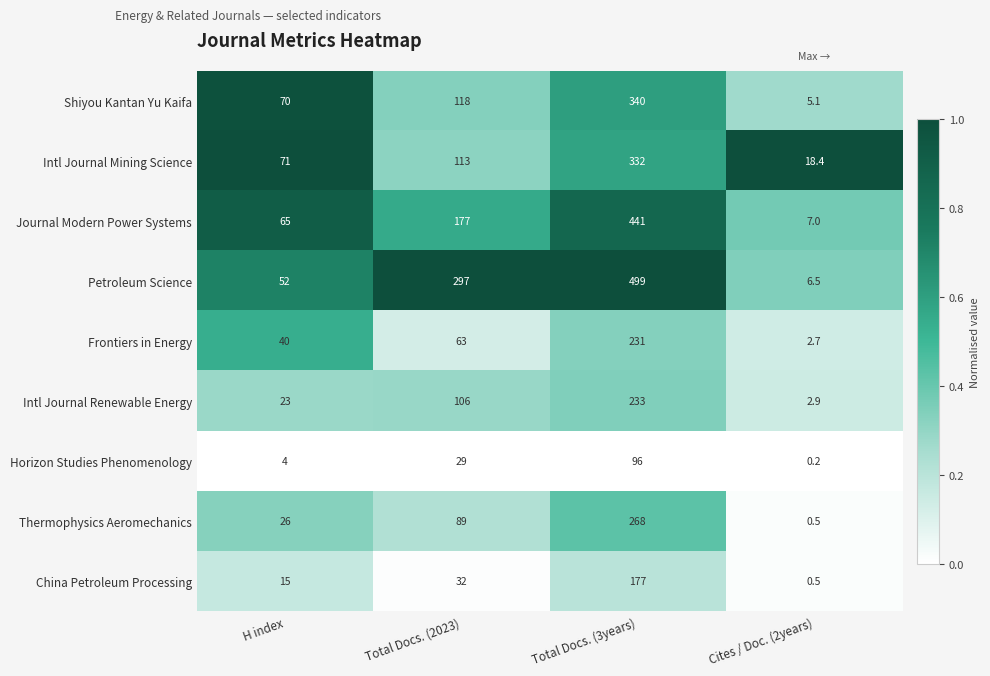

True or false: Shiyou Kantan Yu Kaifa has a value of 104.5 at H index.

False